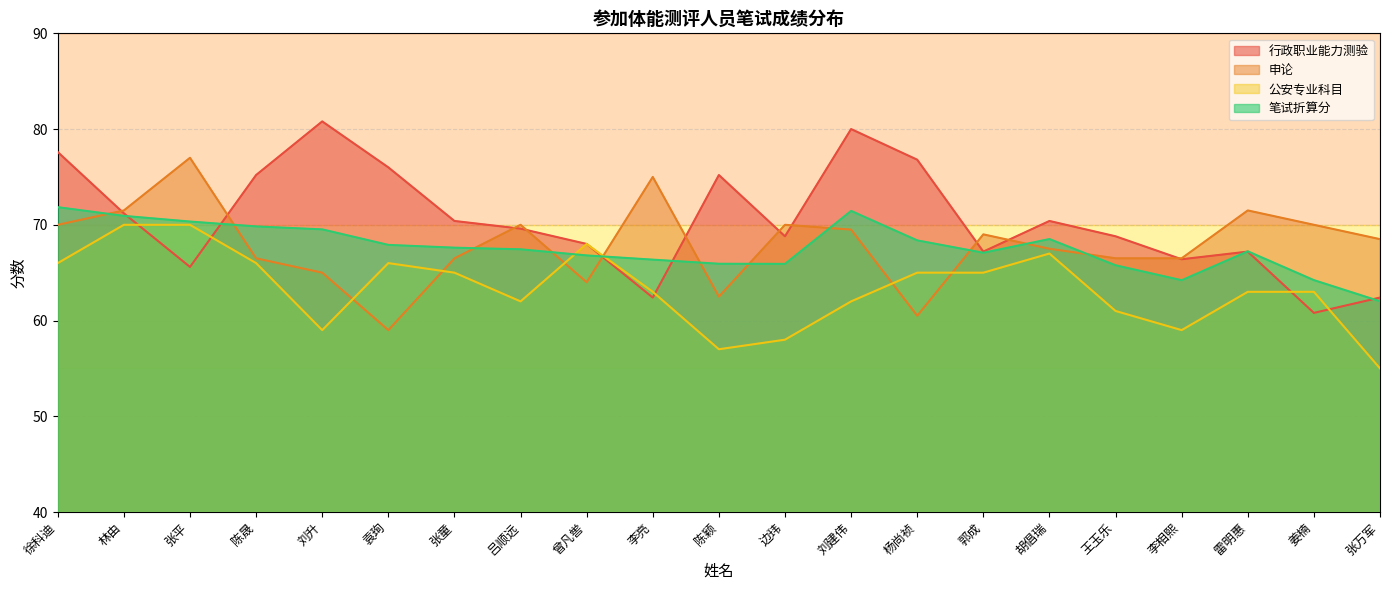

What is the value of the 公安专业科目 point at the 8th from the left?

62.0